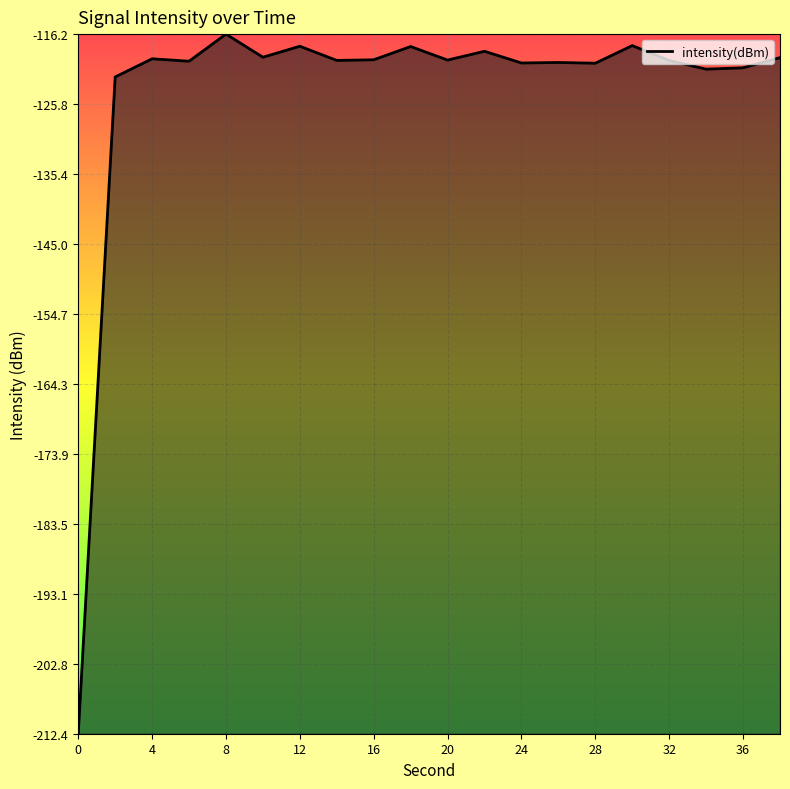

What is the greatest value displayed?

-116.2